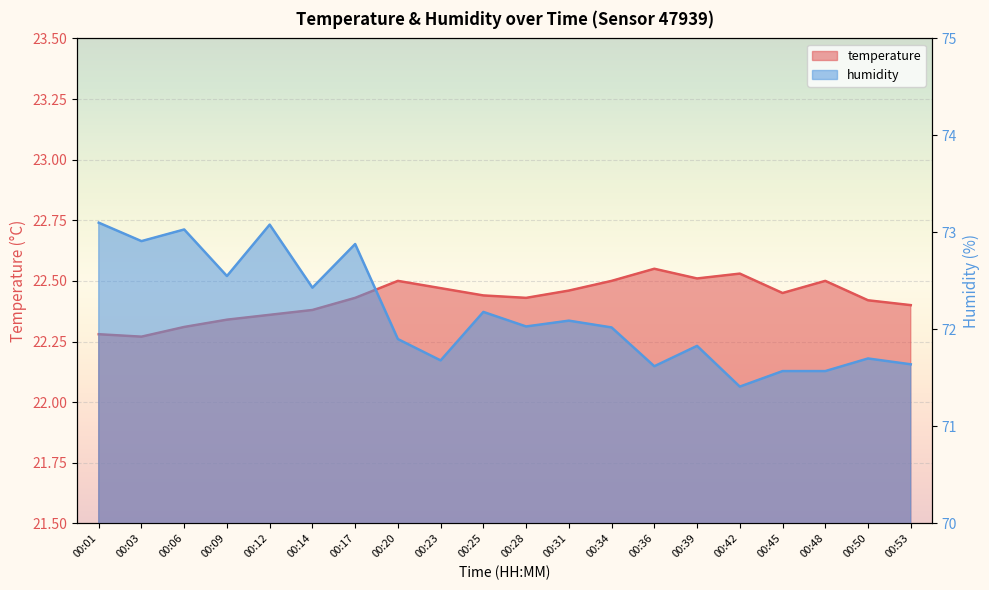

Between 00:39 and 00:01, which is larger?

00:39